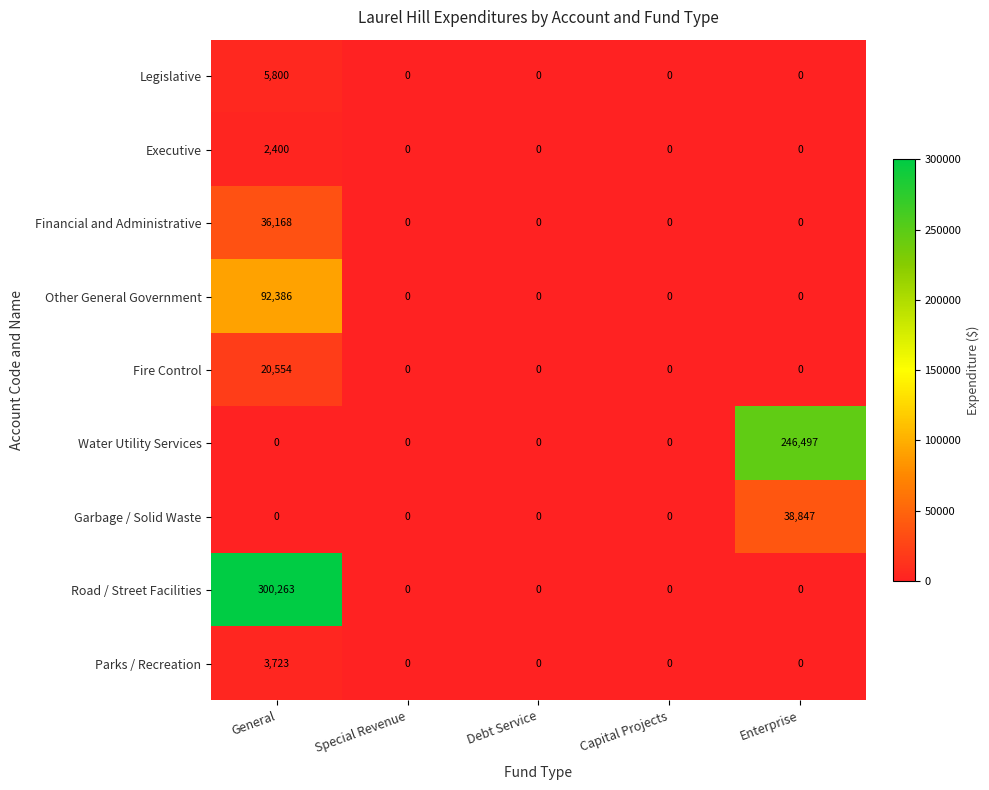

At which label does Fire Control reach its peak?

General